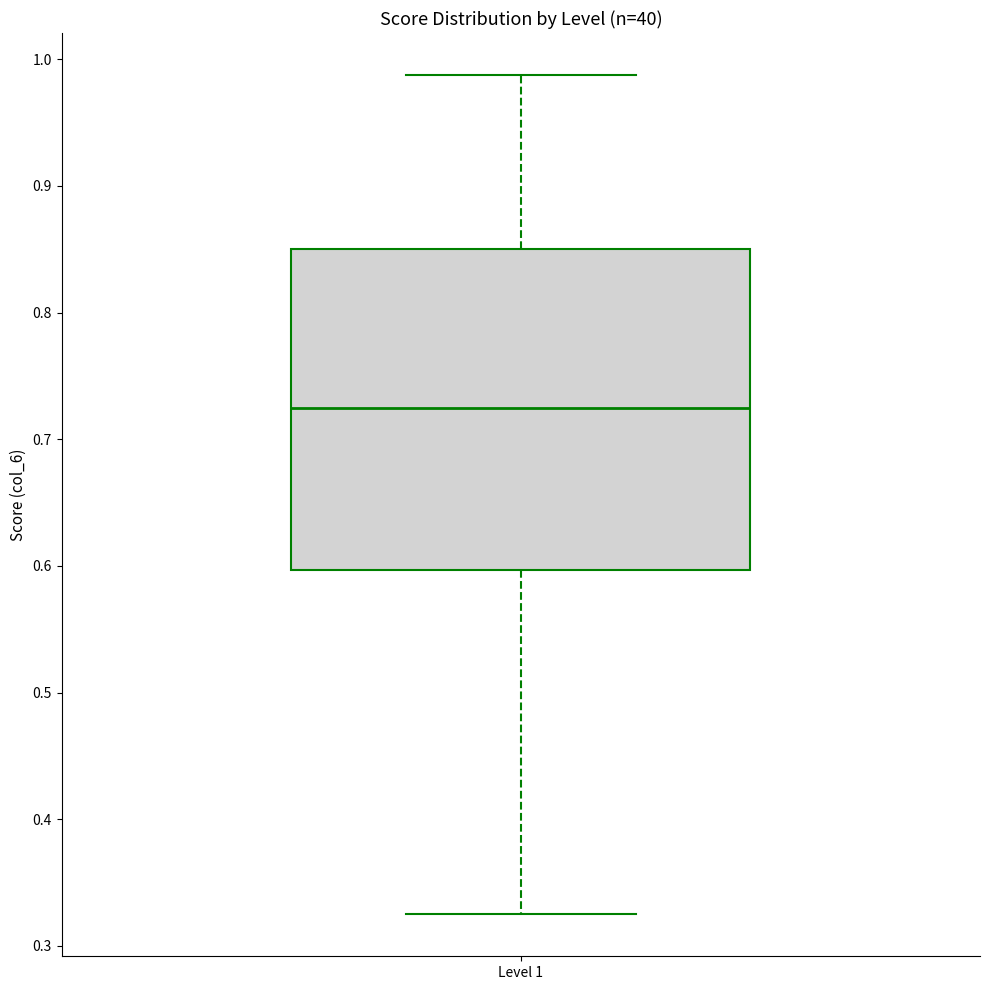

Transcribe this box plot: give where the median line is, the range the box spans, and where the two whiskers end, as read against the y-axis. The values are not printed on the chart, so give them approximately, as read against the axis.

median 0.73, box 0.60 to 0.85, whiskers 0.33 to 0.99